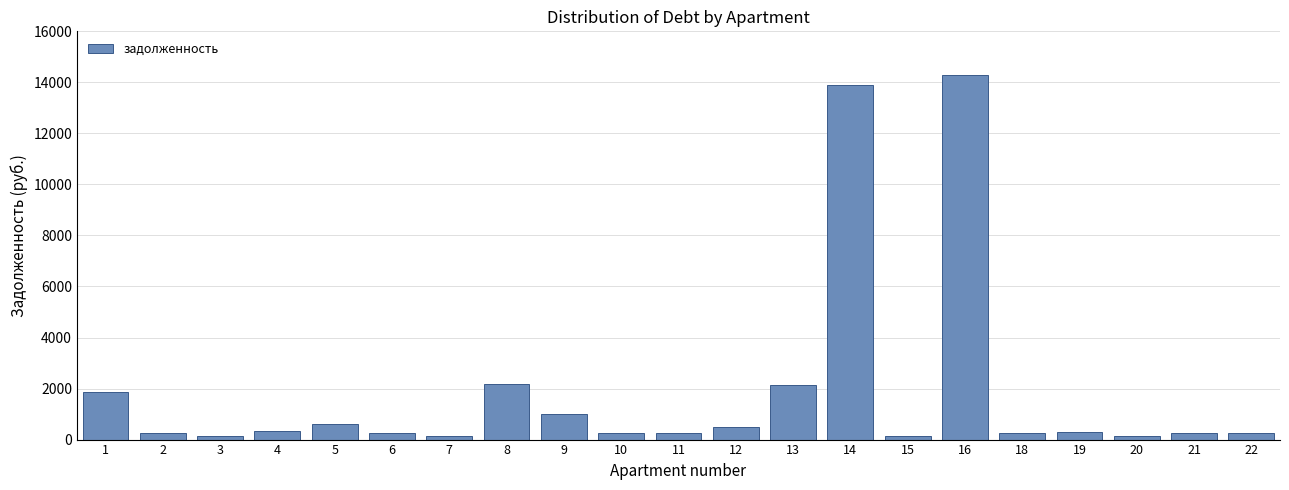

What is the difference between the maximum and minimum values?

14135.3